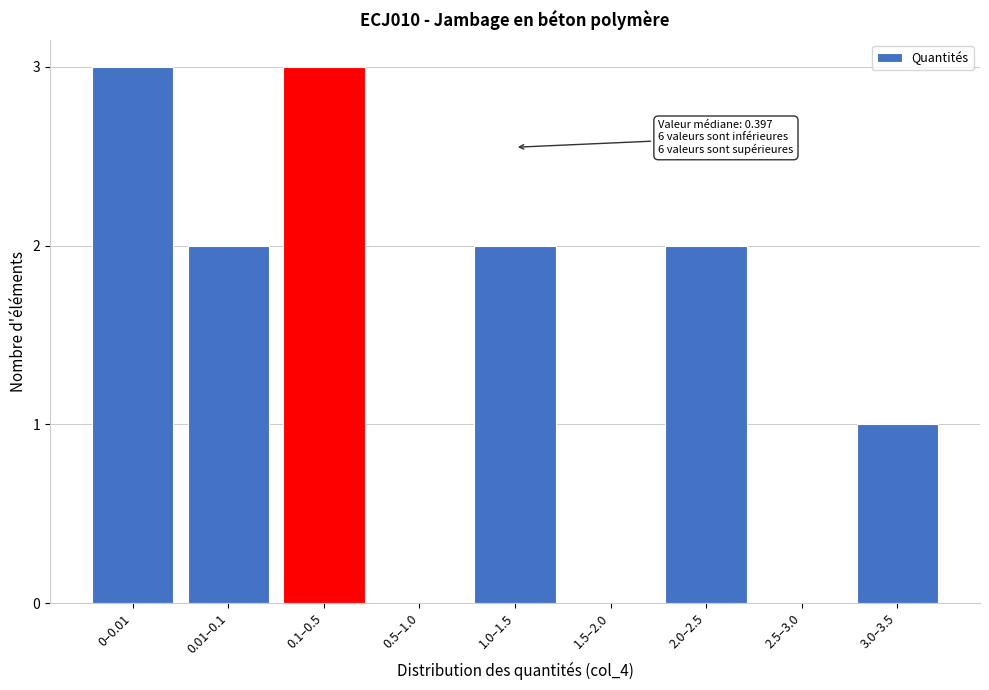

Reading left to right, list all the values displayed in this chart.

0–0.01=3	0.01–0.1=2	0.1–0.5=3	0.5–1.0=0	1.0–1.5=2	1.5–2.0=0	2.0–2.5=2	2.5–3.0=0	3.0–3.5=1